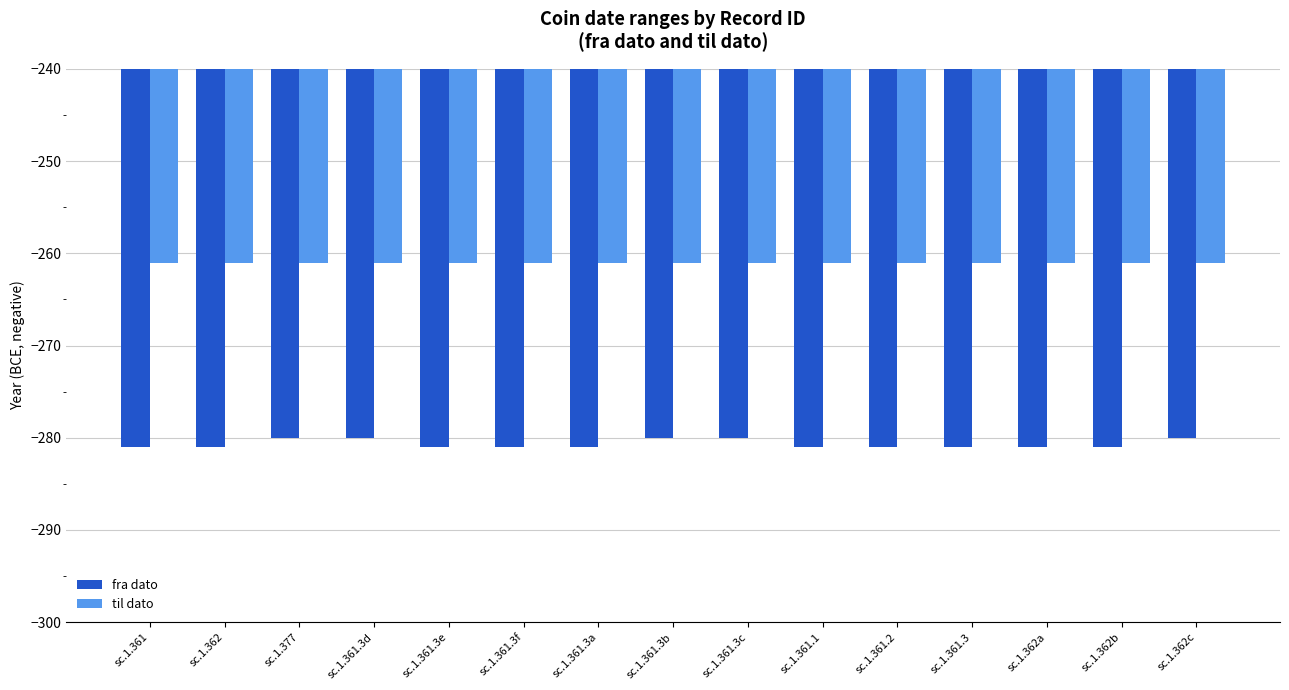

What is the total value across all series at sc.1.361.2?

-542